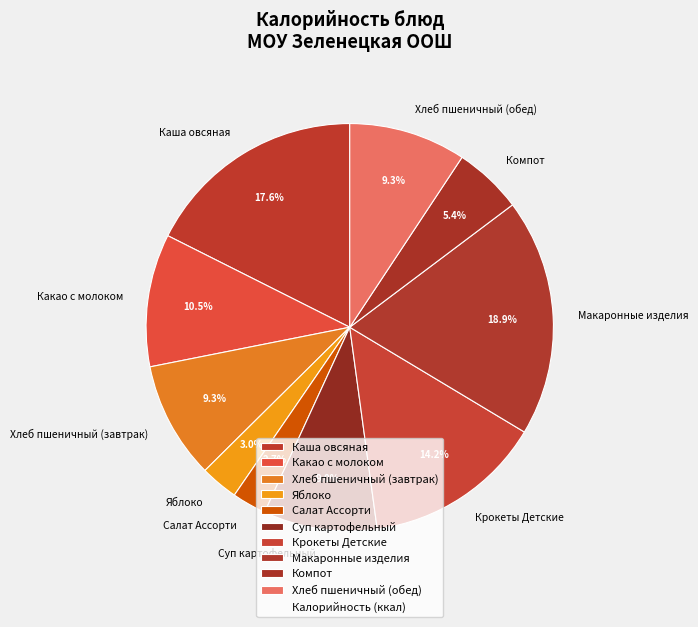

Count the number of slices in the pie.

10